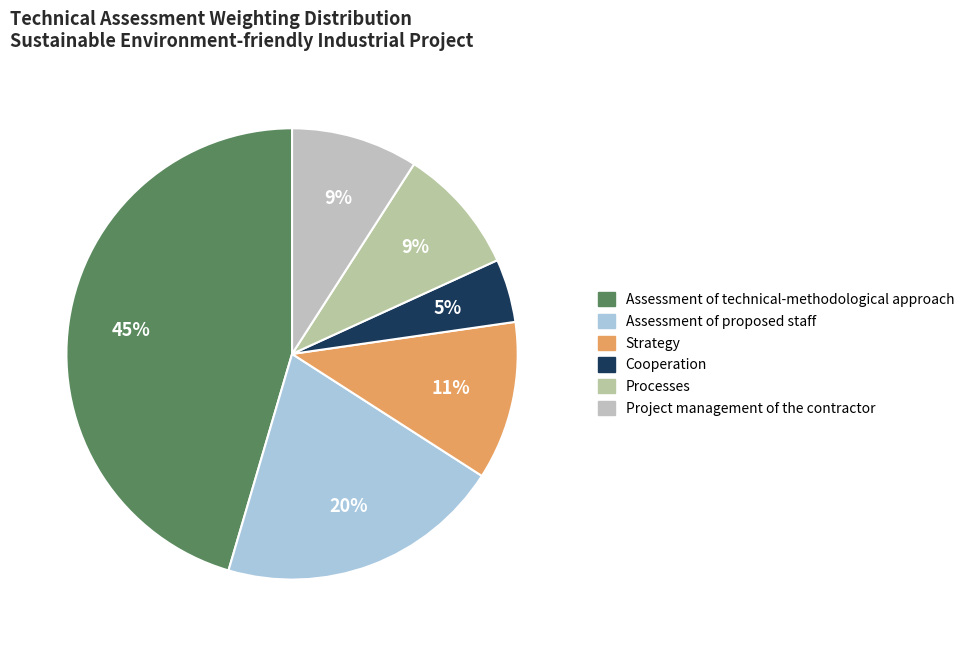

How many slices are in this pie chart?

6